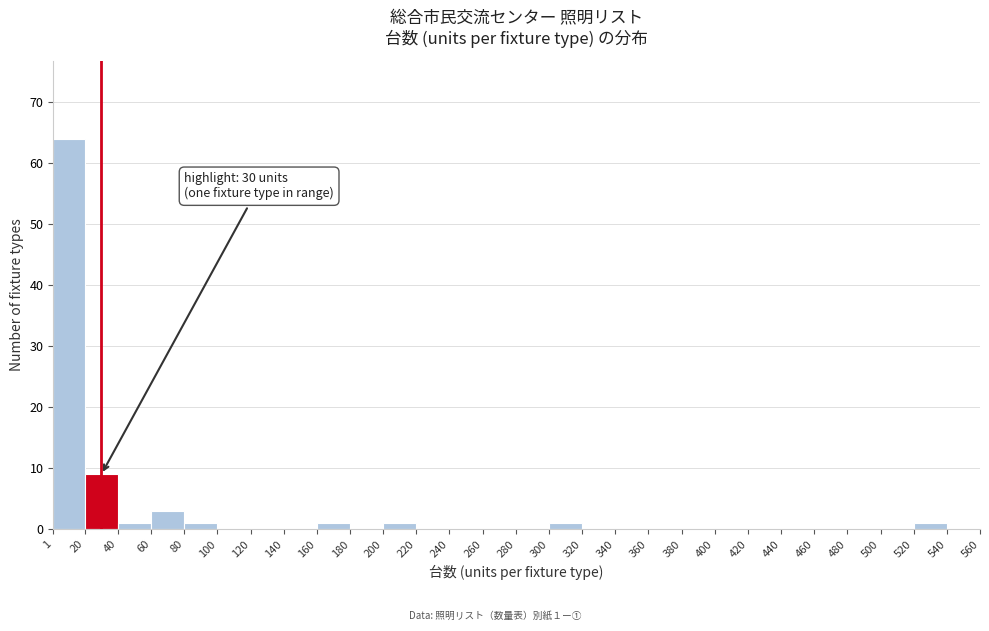

Which range on the x-axis has the tallest bar?

1 to 20